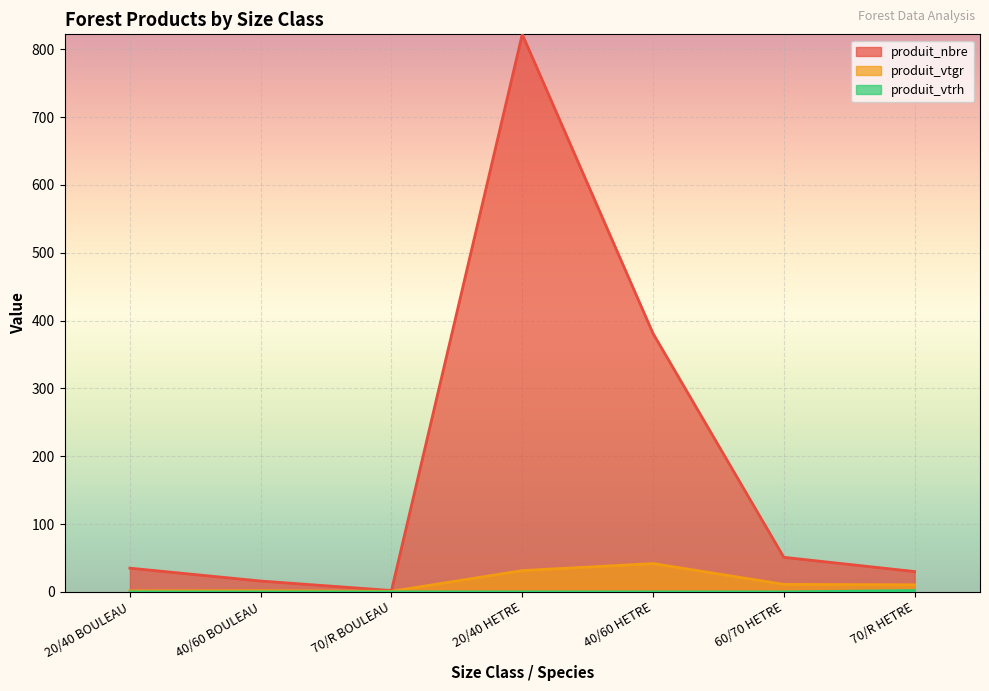

Between 70/R BOULEAU and 60/70 HETRE, which is larger?

60/70 HETRE